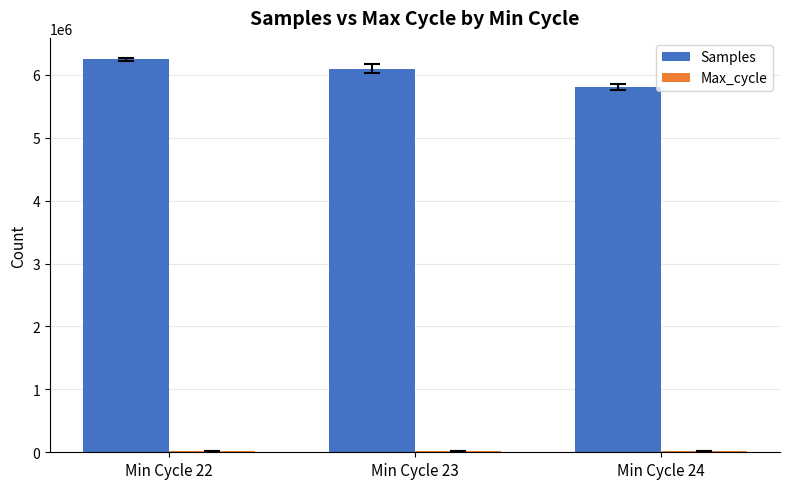

Where is Samples nearest to the value 6028789?

Min Cycle 23